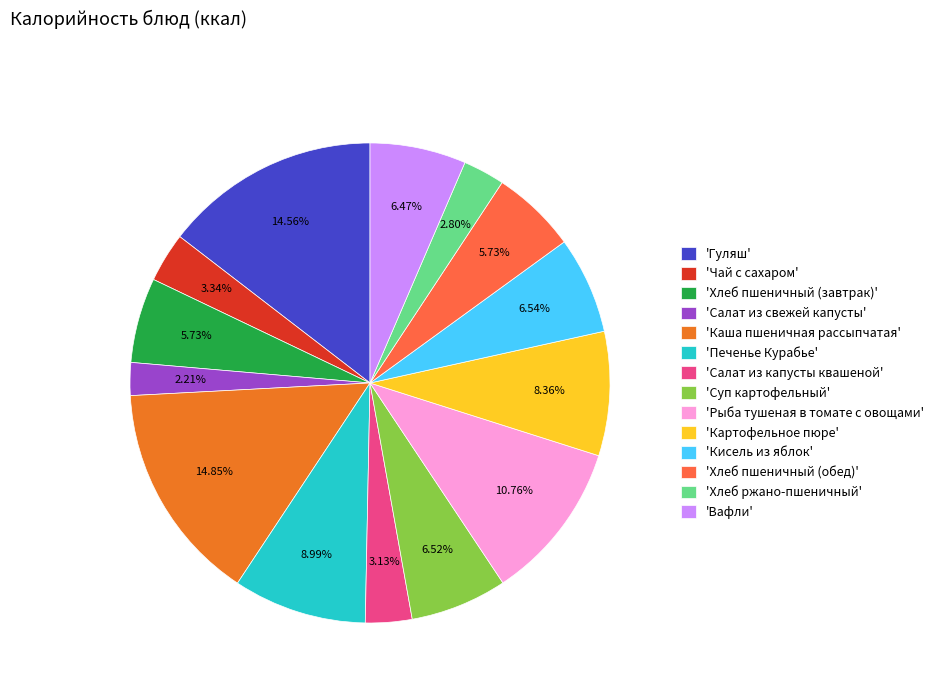

Count the number of slices in the pie.

14